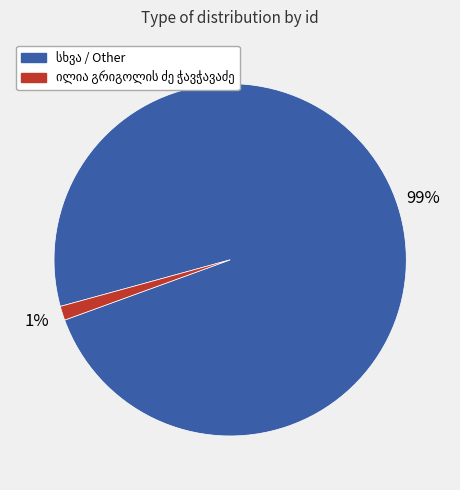

To the nearest percent, what is the average slice percentage?

50%